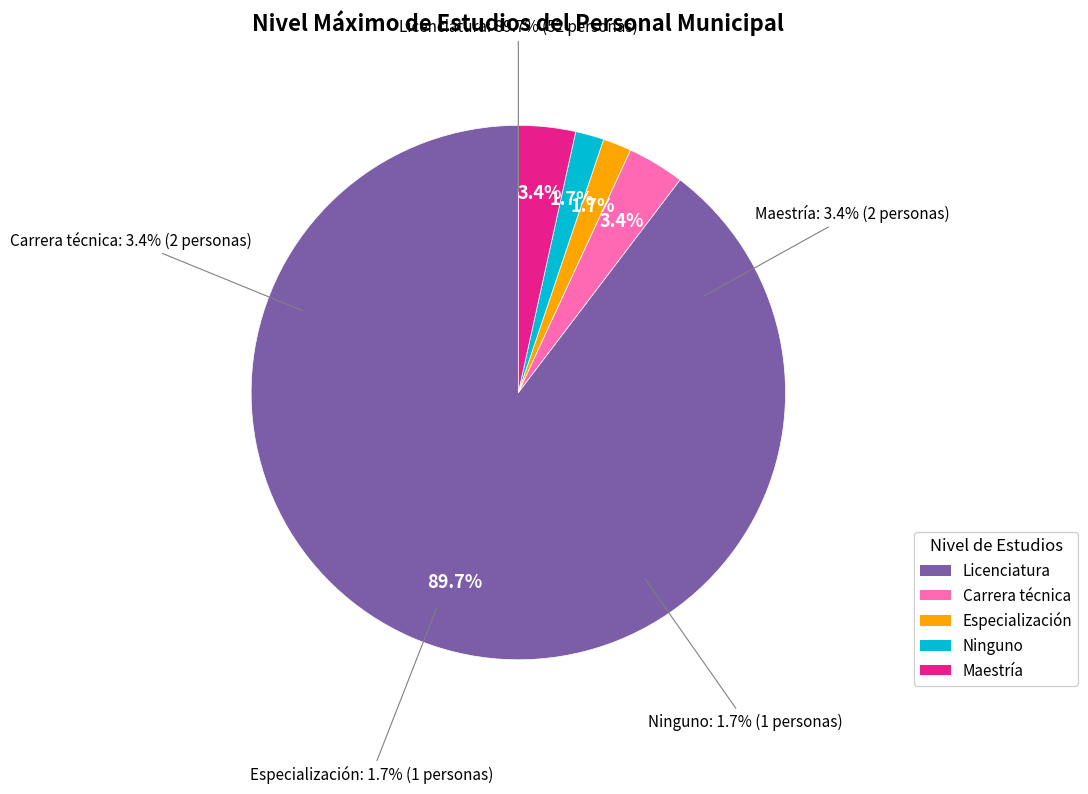

Is there a majority slice in this chart?

Yes